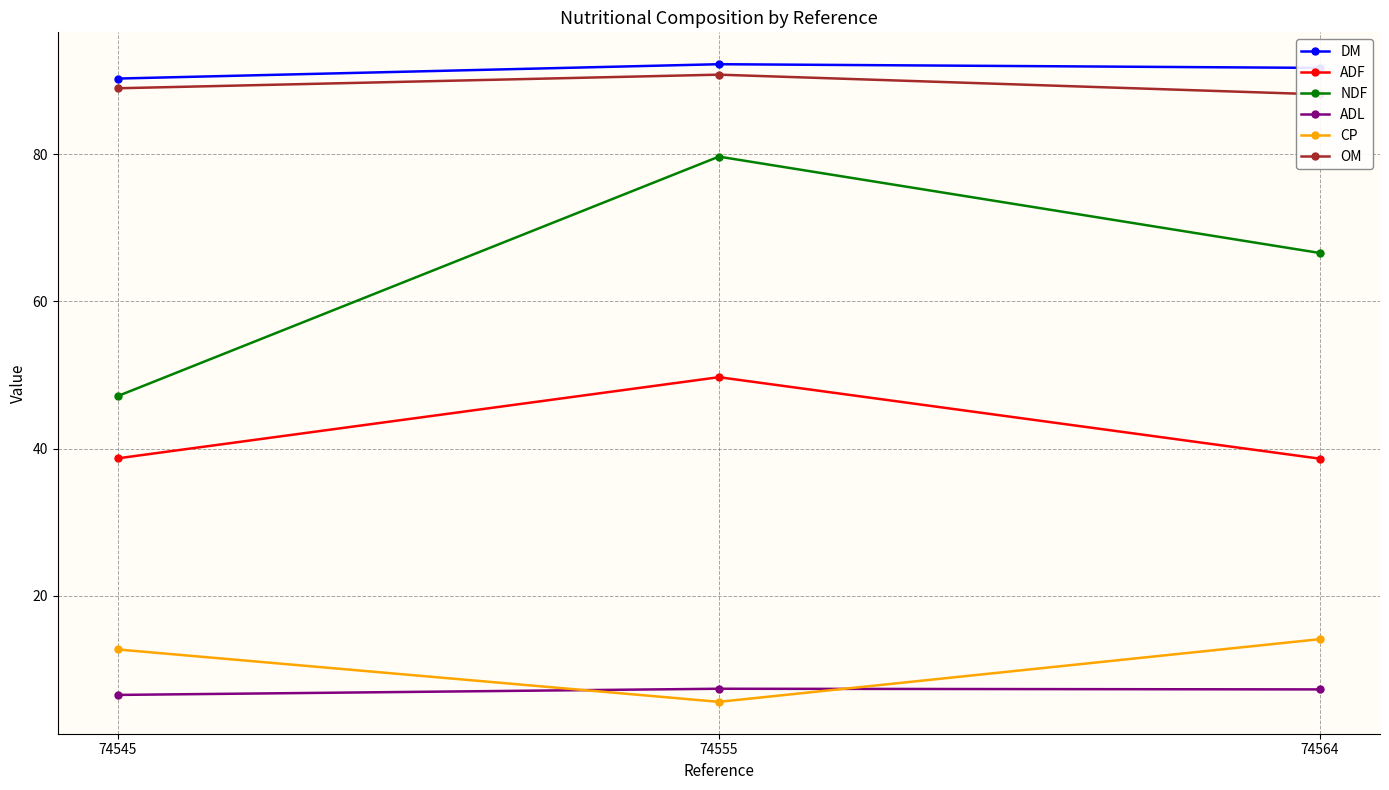

Reading right to left, transcribe all the data shown in this chart.

DM: 91.7	92.2	90.3
ADF: 38.6	49.7	38.7
NDF: 66.6	79.7	47.1
ADL: 7.3	7.3	6.5
CP: 14.1	5.6	12.7
OM: 88.1	90.8	89.0